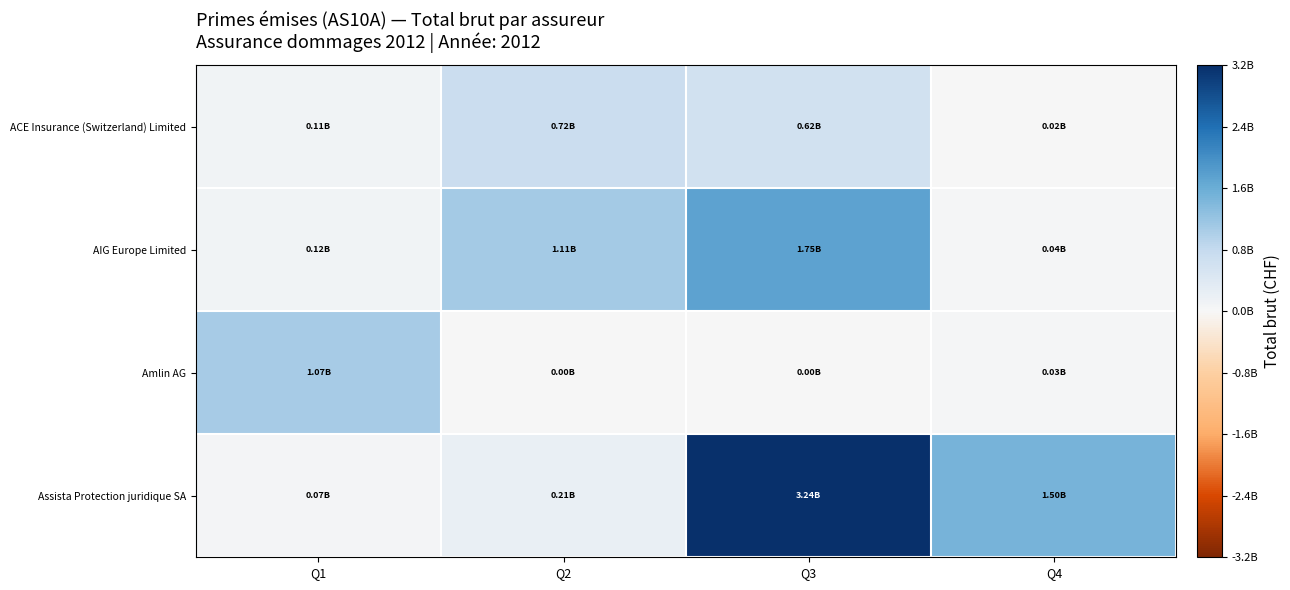

List the series in order of their peak value, lowest first.

ACE Insurance (Switzerland) Limited, Amlin AG, AIG Europe Limited, Assista Protection juridique SA